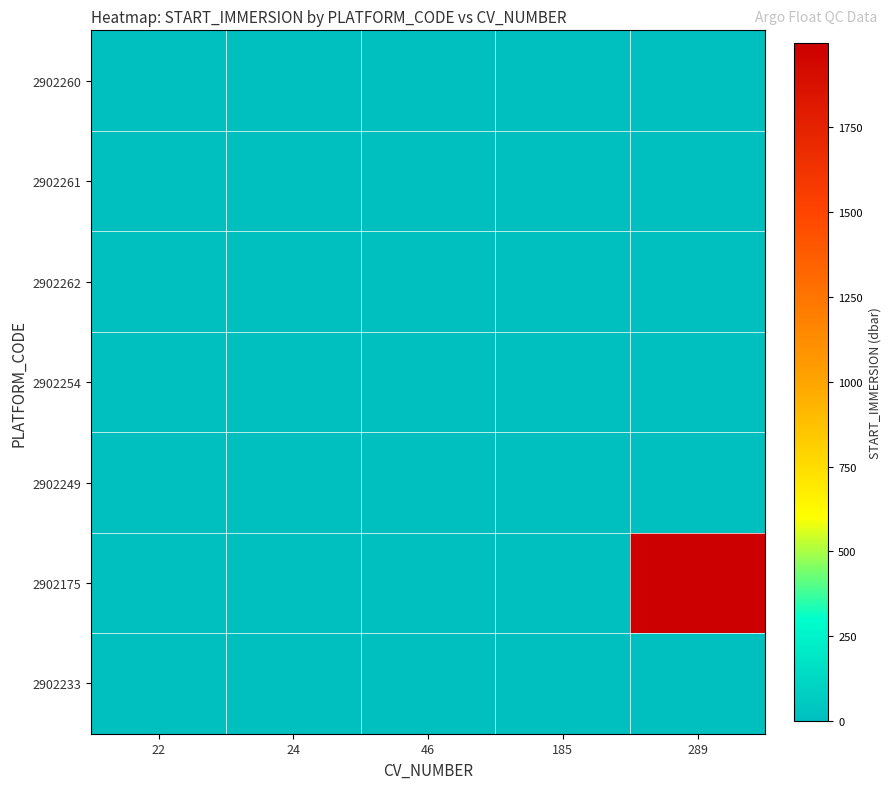

Which has a higher value, 289 or 46?

289